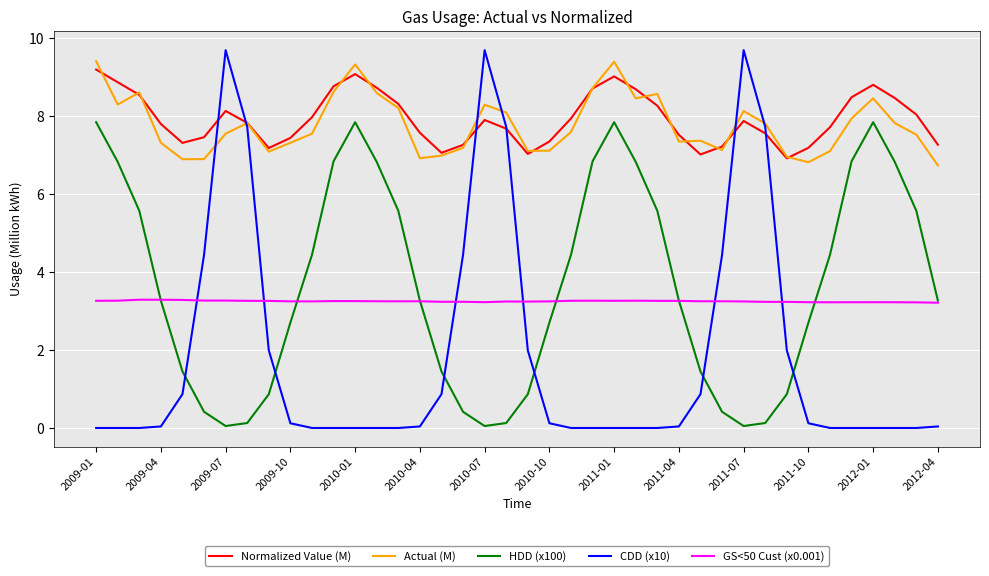

True or false: HDD (x100) and Normalized Value (M) intersect in this chart.

False